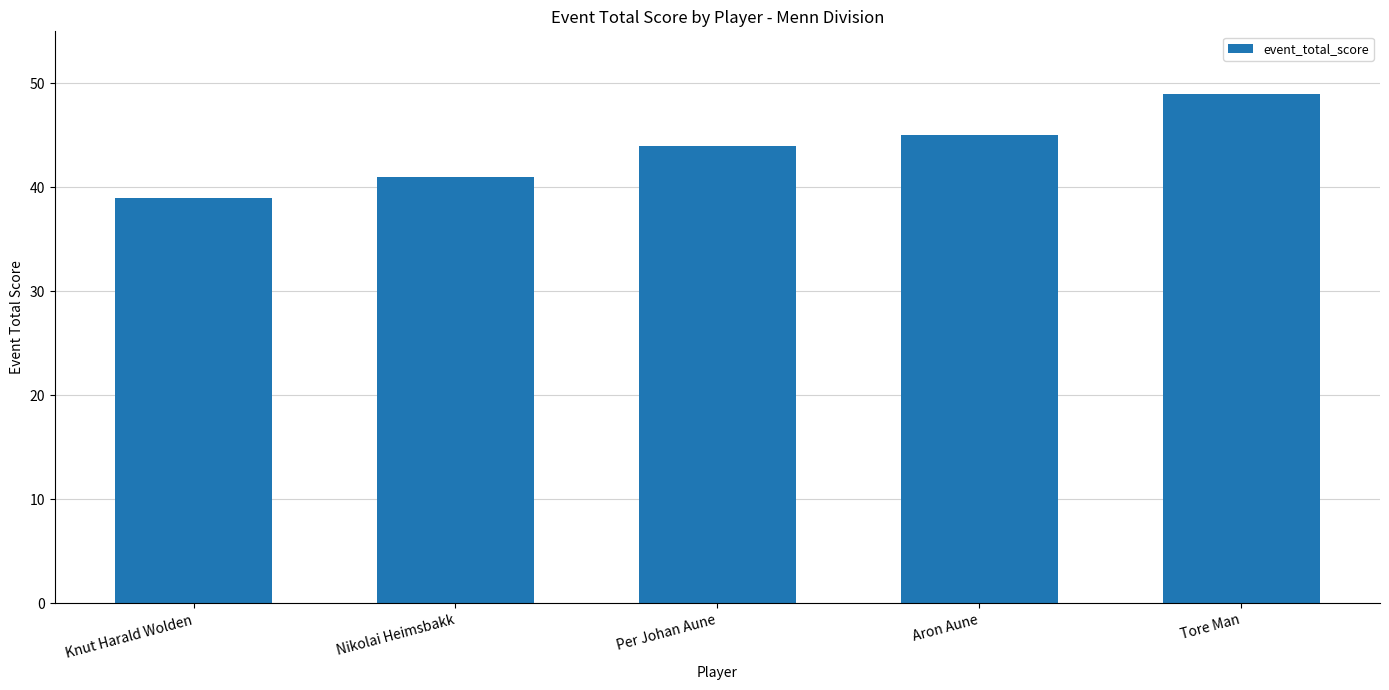

At which label is the value closest to 44?

Per Johan Aune